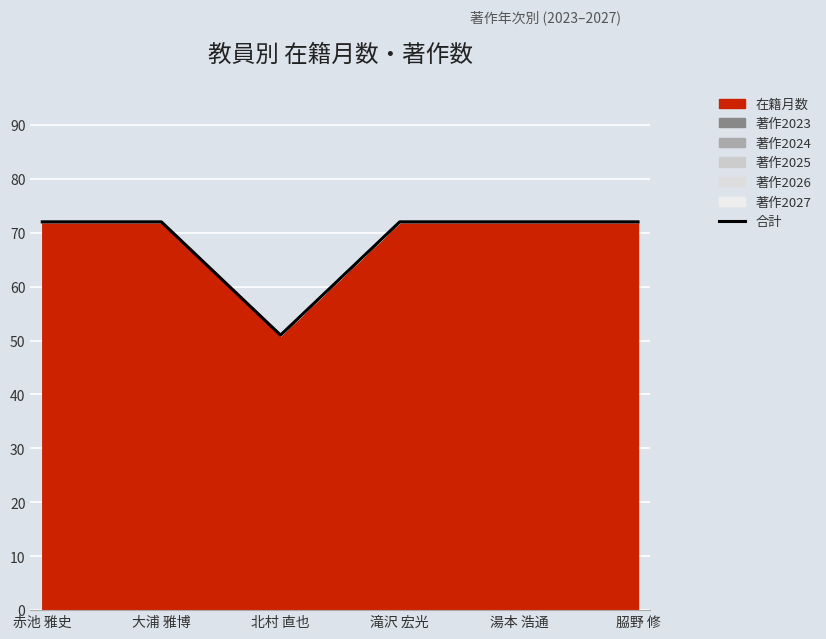

Is it true that the value at 赤池 雅史 is 18?

False